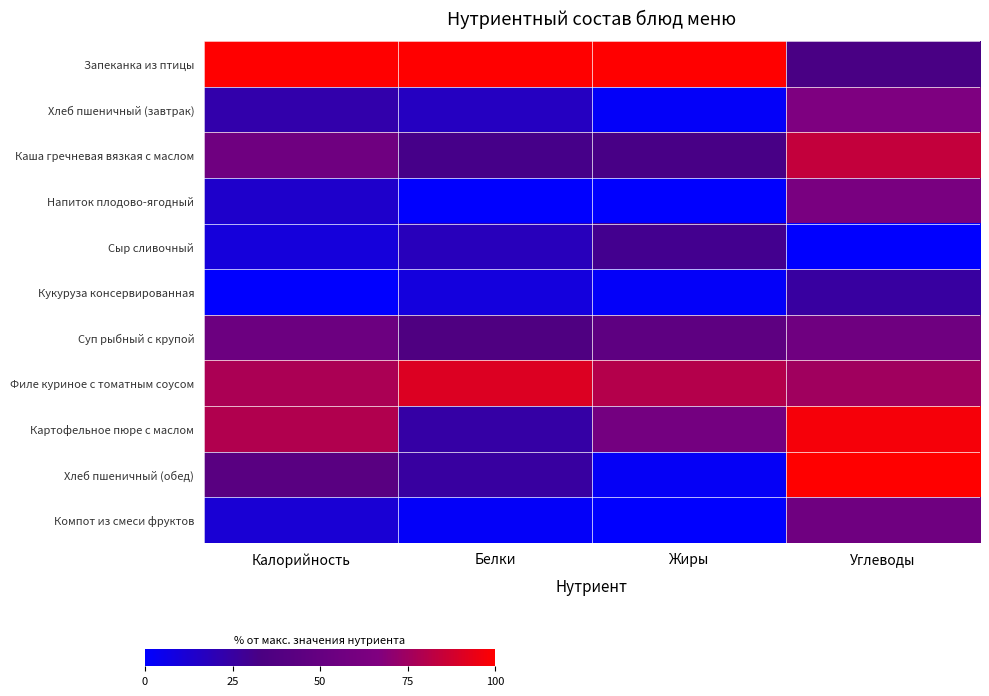

Between Жиры and Углеводы, which series saw the biggest shift?

Хлеб пшеничный (обед)